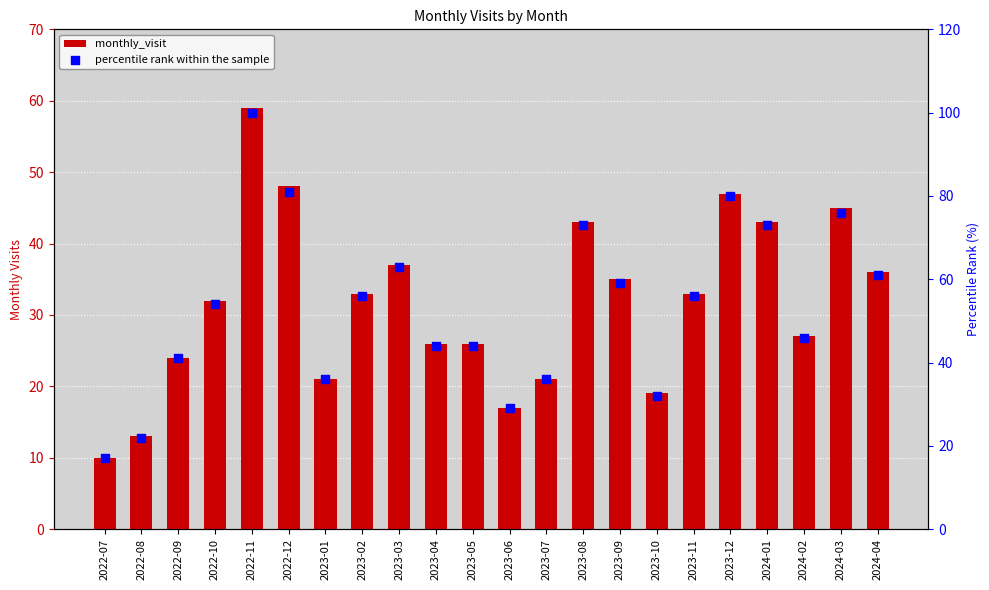

What is the total value across all series at 2022-10?

86